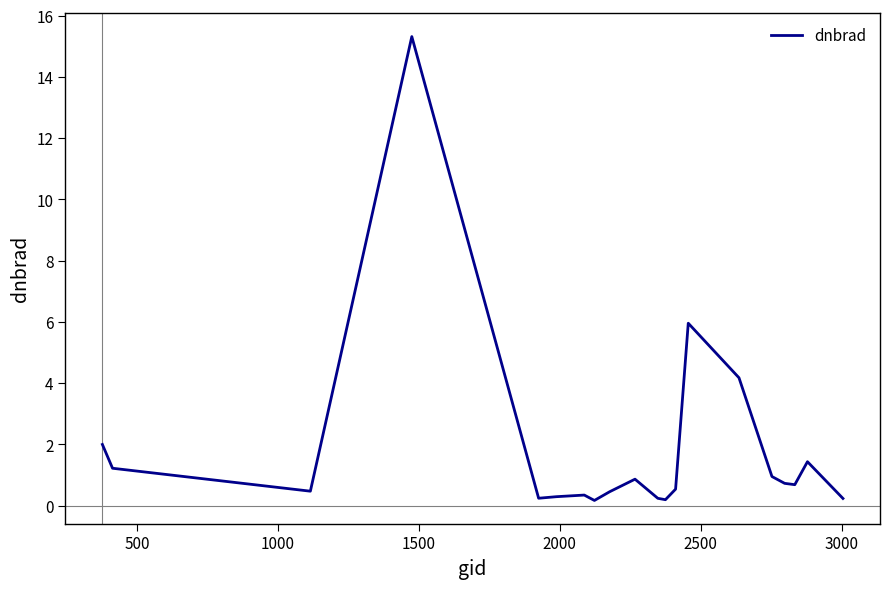

What is the greatest value displayed?

15.3